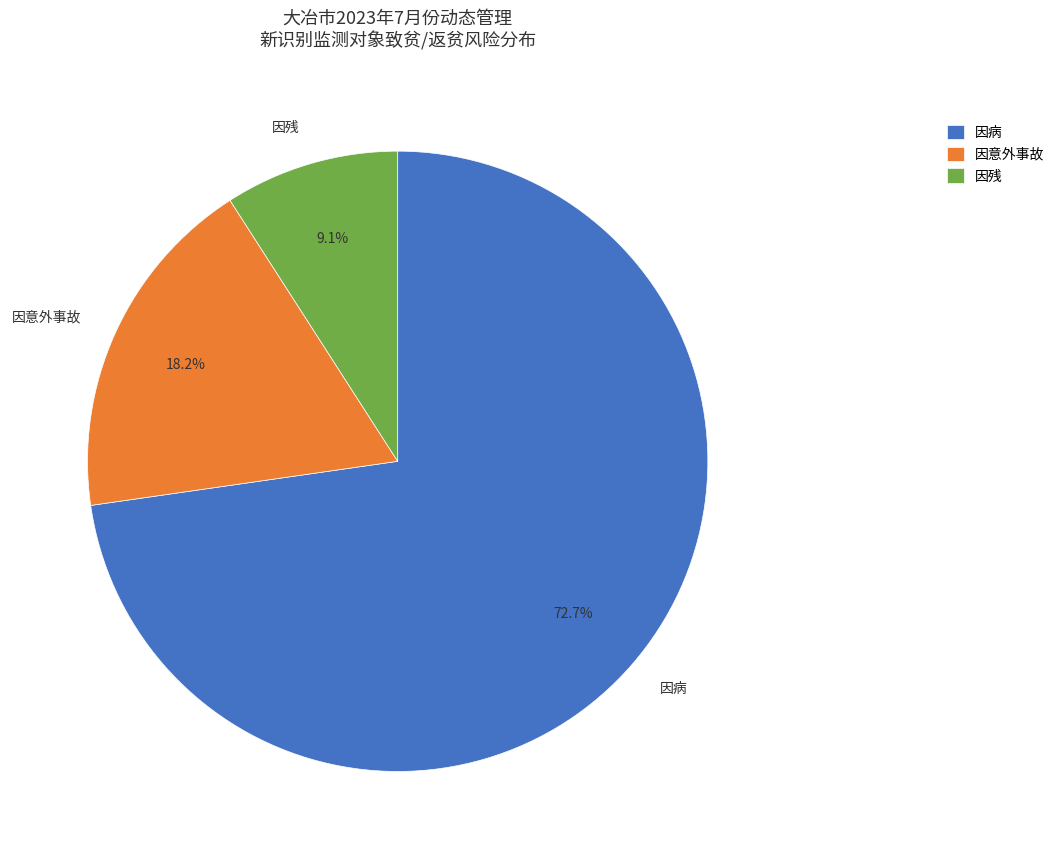

Which slice is the largest?

因病